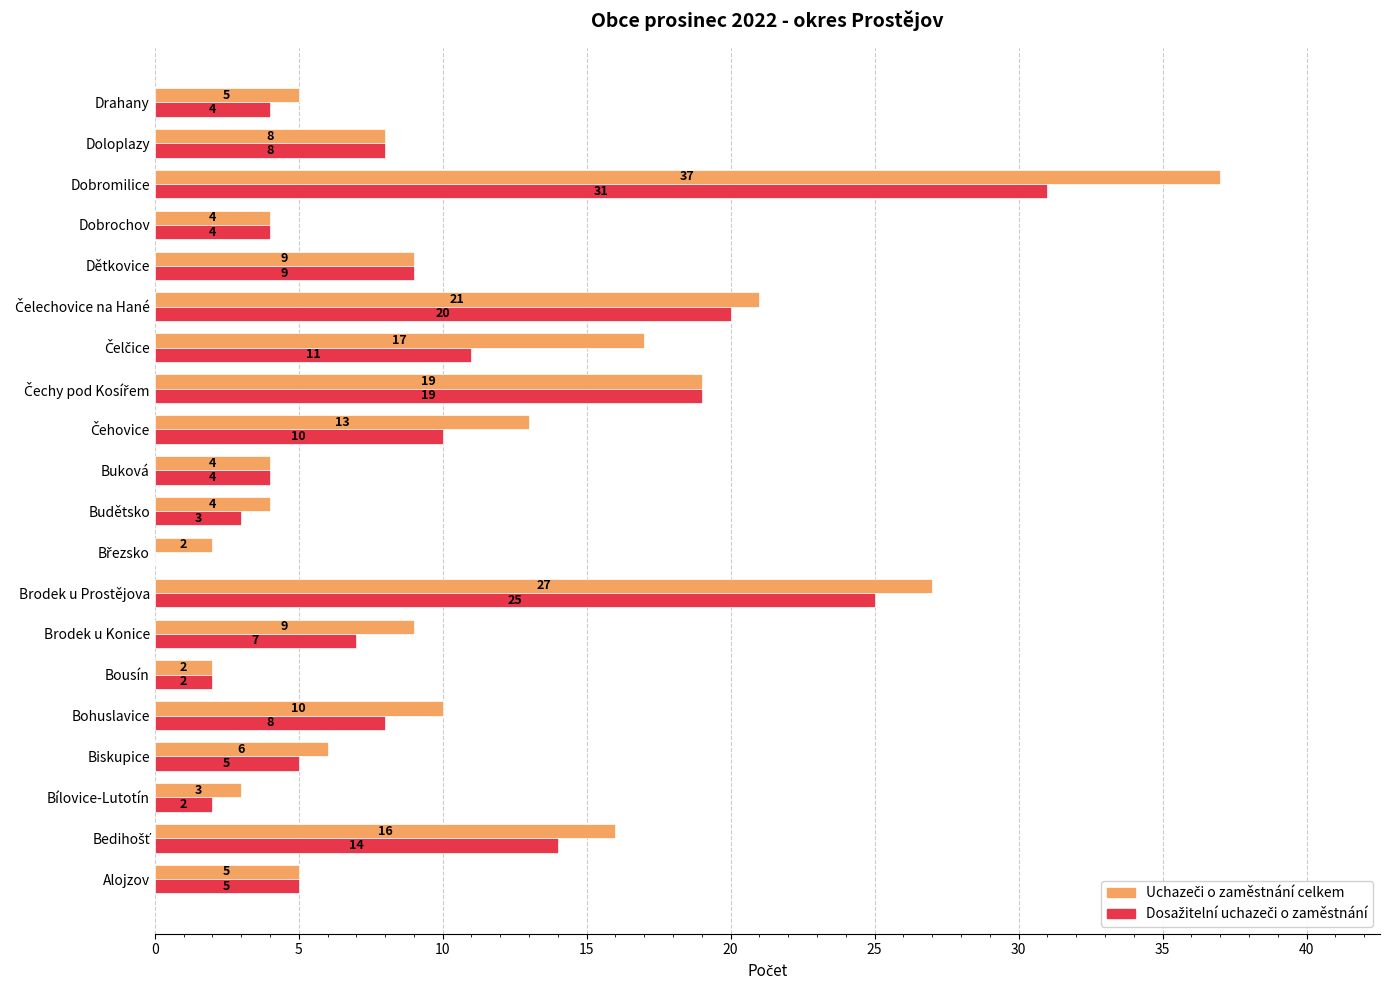

Which category has the highest value across all series?

Dobromilice